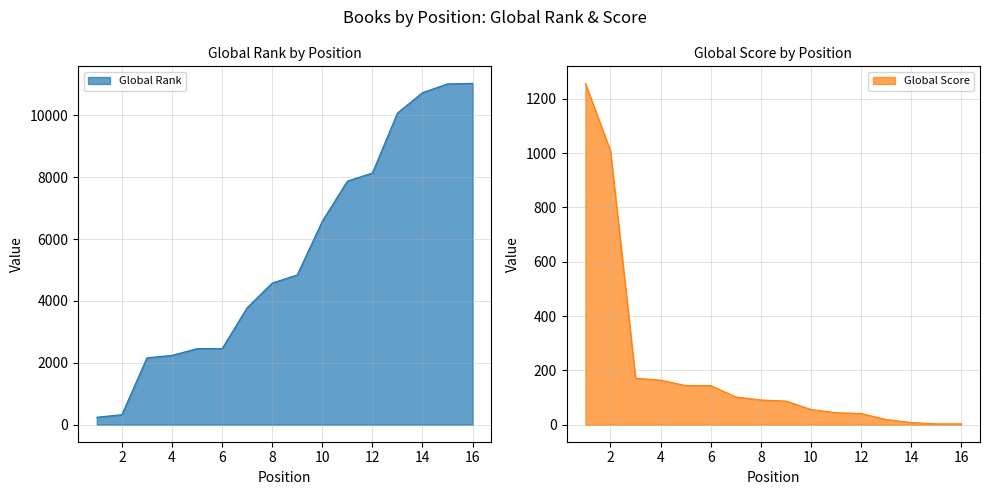

Which series has the widest spread of values?

Global Rank